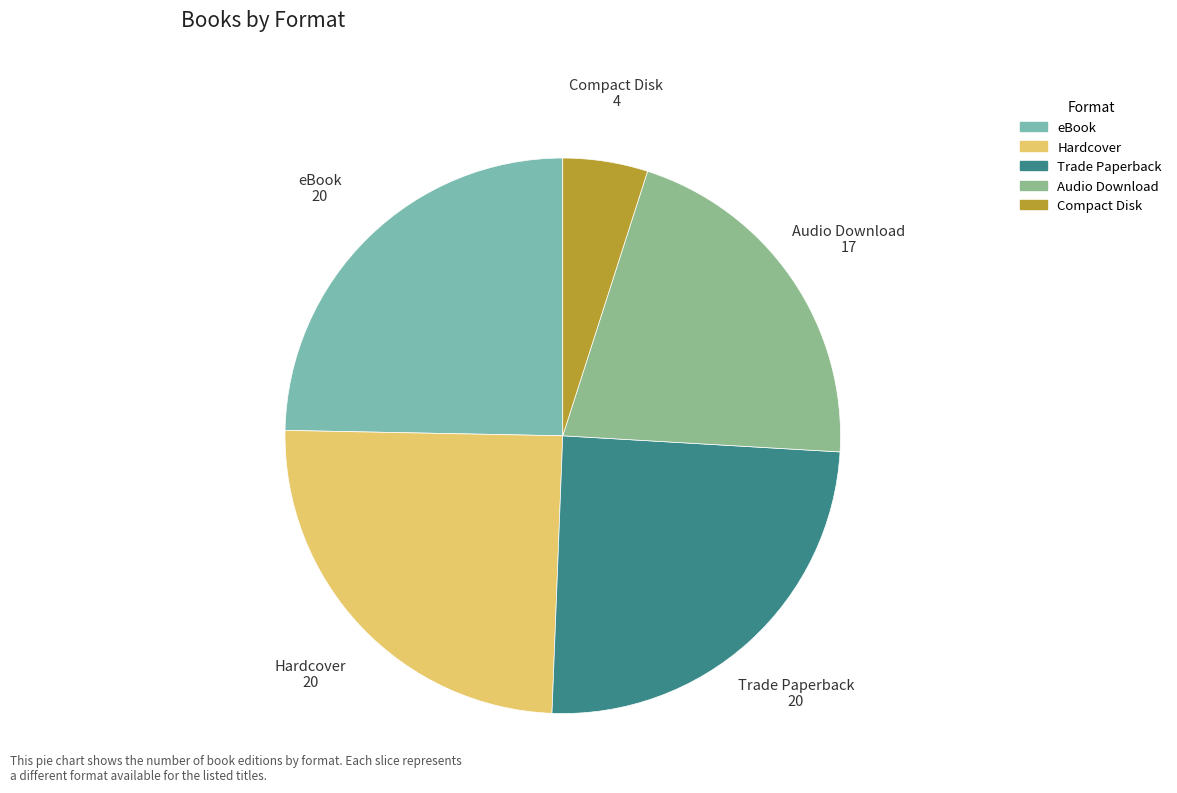

Is the sum of Compact Disk and Audio Download greater than half?

No